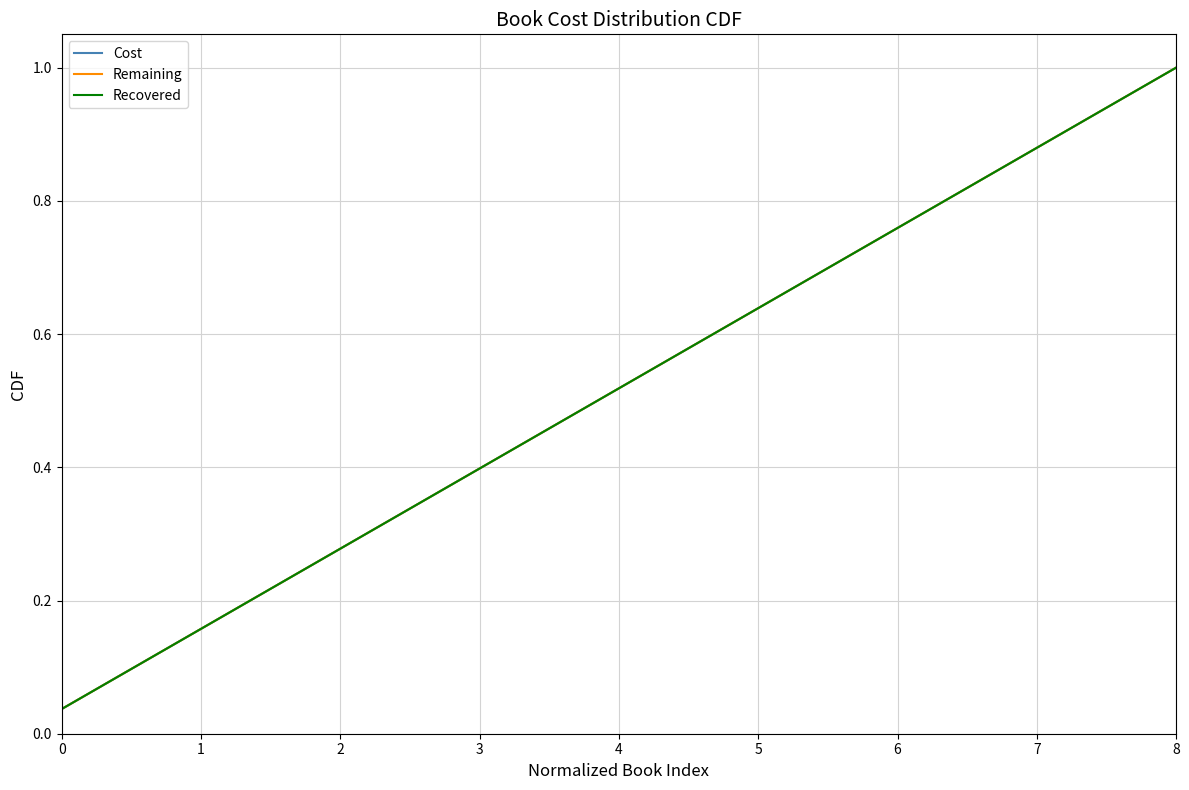

Does the chart display data point markers on the line(s)?

No